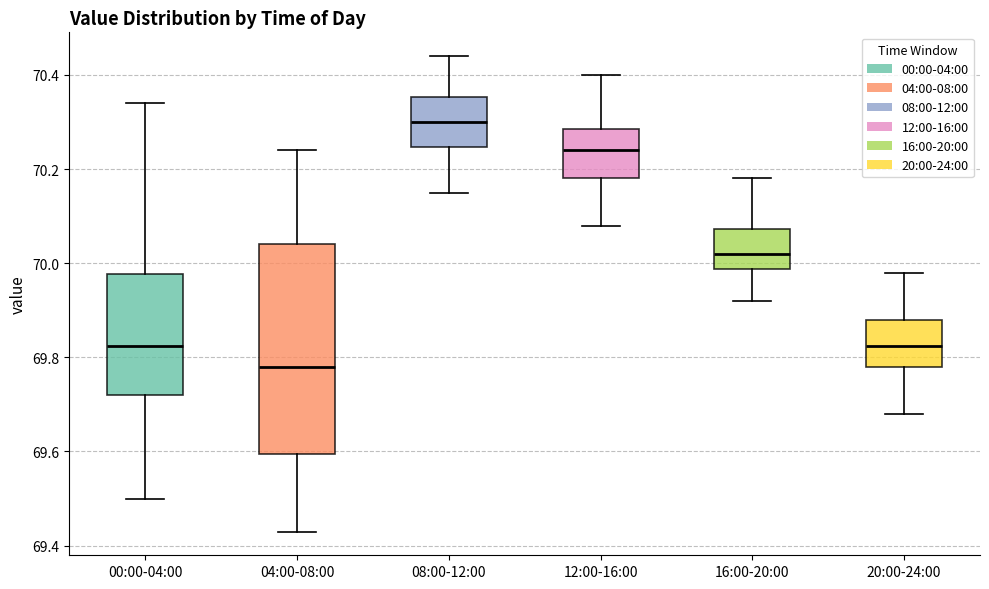

Which box is the tallest, from its lower edge to its upper edge?

04:00-08:00